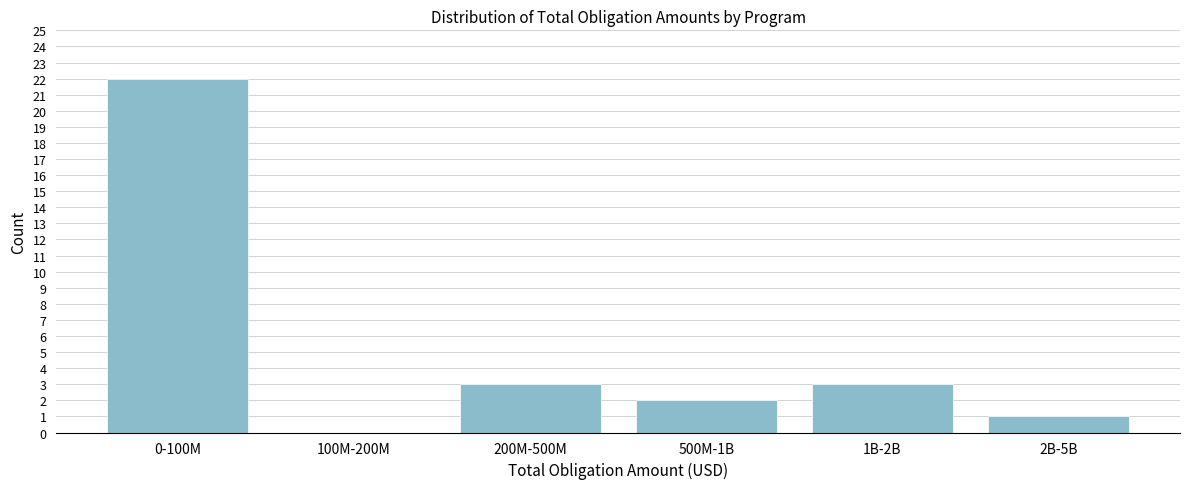

Reading left to right, list all the values displayed in this chart.

0-100M=22	100M-200M=0	200M-500M=3	500M-1B=2	1B-2B=3	2B-5B=1